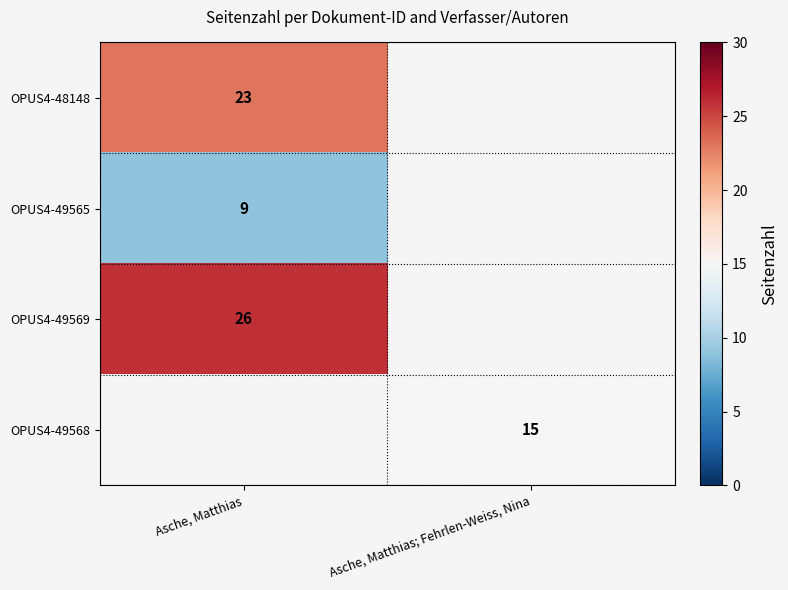

What is the greatest value displayed?

26.0